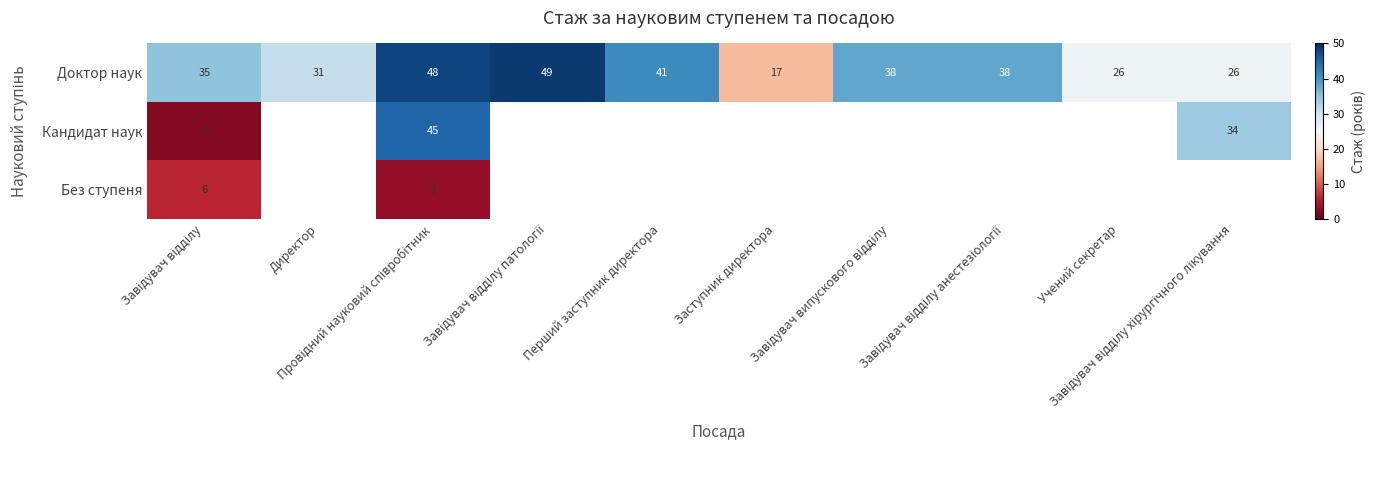

What is the highest value of the Доктор наук series?

49